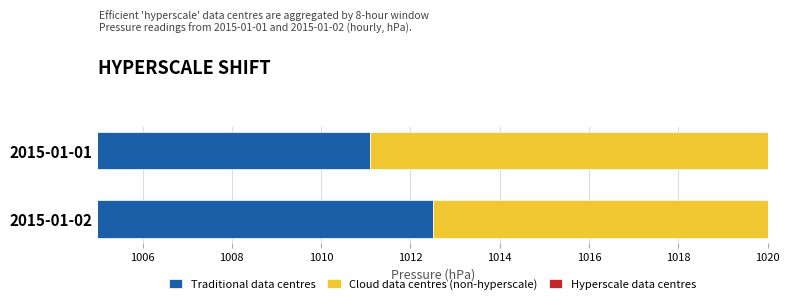

How many bars are there in each group?

3